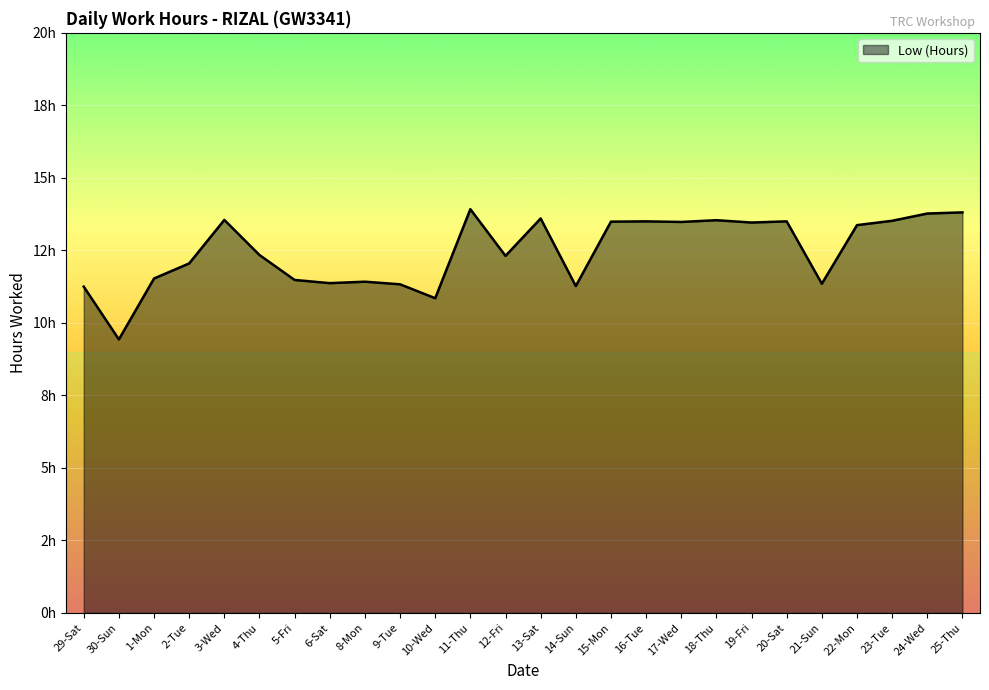

Read the value at 24-Wed.

13.8